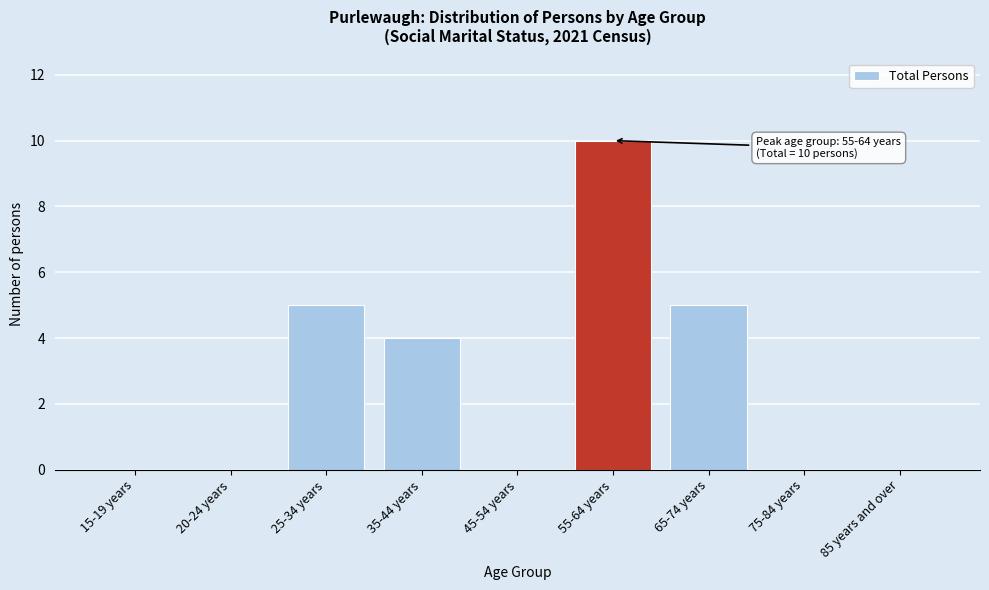

Reading right to left, list all the values displayed in this chart.

85 years and over=0	75-84 years=0	65-74 years=5	55-64 years=10	45-54 years=0	35-44 years=4	25-34 years=5	20-24 years=0	15-19 years=0